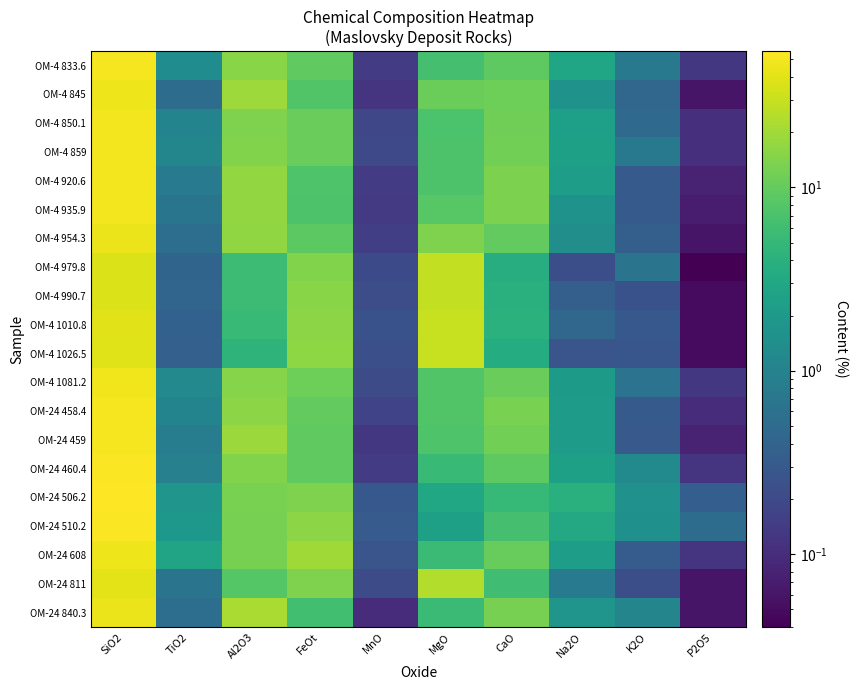

Reading left to right, list all the values displayed in this chart.

OM-4 833.6: SiO2=50.5	TiO2=1.3	Al2O3=15.2	FeOt=9.4	MnO=0.1	MgO=6.5	CaO=9.3	Na2O=2.8	K2O=0.8	P2O5=0.1
OM-4 845: SiO2=45.9	TiO2=0.5	Al2O3=19.0	FeOt=7.7	MnO=0.1	MgO=10.8	CaO=11.3	Na2O=1.6	K2O=0.4	P2O5=0.1
OM-4 850.1: SiO2=49.0	TiO2=1.1	Al2O3=13.8	FeOt=10.7	MnO=0.2	MgO=7.1	CaO=11.5	Na2O=2.4	K2O=0.5	P2O5=0.1
OM-4 859: SiO2=48.2	TiO2=1.1	Al2O3=13.9	FeOt=10.6	MnO=0.2	MgO=7.2	CaO=11.8	Na2O=2.4	K2O=0.7	P2O5=0.1
OM-4 920.6: SiO2=48.4	TiO2=0.8	Al2O3=17.2	FeOt=7.6	MnO=0.1	MgO=7.3	CaO=13.2	Na2O=2.3	K2O=0.3	P2O5=0.1
OM-4 935.9: SiO2=48.2	TiO2=0.7	Al2O3=17.3	FeOt=7.2	MnO=0.1	MgO=8.5	CaO=13.4	Na2O=1.6	K2O=0.3	P2O5=0.1
OM-4 954.3: SiO2=44.7	TiO2=0.6	Al2O3=16.8	FeOt=9.0	MnO=0.2	MgO=13.5	CaO=9.9	Na2O=1.4	K2O=0.4	P2O5=0.1
OM-4 979.8: SiO2=37.6	TiO2=0.4	Al2O3=5.7	FeOt=13.9	MnO=0.2	MgO=28.5	CaO=3.6	Na2O=0.2	K2O=0.6	P2O5=0.0
OM-4 990.7: SiO2=37.8	TiO2=0.4	Al2O3=5.6	FeOt=15.4	MnO=0.2	MgO=28.6	CaO=3.9	Na2O=0.4	K2O=0.2	P2O5=0.1
OM-4 1010.8: SiO2=39.7	TiO2=0.4	Al2O3=5.3	FeOt=15.8	MnO=0.2	MgO=29.7	CaO=4.1	Na2O=0.4	K2O=0.3	P2O5=0.1
OM-4 1026.5: SiO2=38.3	TiO2=0.4	Al2O3=4.4	FeOt=16.4	MnO=0.2	MgO=29.7	CaO=3.5	Na2O=0.3	K2O=0.3	P2O5=0.1
OM-4 1081.2: SiO2=47.8	TiO2=1.2	Al2O3=15.0	FeOt=11.2	MnO=0.2	MgO=7.8	CaO=10.7	Na2O=2.0	K2O=0.6	P2O5=0.1
OM-24 458.4: SiO2=49.5	TiO2=1.0	Al2O3=15.7	FeOt=9.7	MnO=0.2	MgO=7.7	CaO=12.8	Na2O=2.1	K2O=0.3	P2O5=0.1
OM-24 459: SiO2=49.4	TiO2=0.8	Al2O3=18.8	FeOt=9.4	MnO=0.1	MgO=7.6	CaO=12.0	Na2O=2.2	K2O=0.3	P2O5=0.1
OM-24 460.4: SiO2=52.3	TiO2=0.9	Al2O3=14.1	FeOt=9.4	MnO=0.1	MgO=5.3	CaO=9.2	Na2O=2.4	K2O=1.3	P2O5=0.1
OM-24 506.2: SiO2=55.3	TiO2=1.8	Al2O3=13.1	FeOt=13.8	MnO=0.3	MgO=3.0	CaO=5.1	Na2O=3.9	K2O=1.6	P2O5=0.3
OM-24 510.2: SiO2=53.0	TiO2=1.9	Al2O3=12.5	FeOt=15.9	MnO=0.3	MgO=2.4	CaO=6.6	Na2O=3.1	K2O=1.5	P2O5=0.5
OM-24 608: SiO2=46.3	TiO2=2.8	Al2O3=12.7	FeOt=19.6	MnO=0.3	MgO=5.5	CaO=10.3	Na2O=2.2	K2O=0.3	P2O5=0.1
OM-24 811: SiO2=41.6	TiO2=0.6	Al2O3=8.1	FeOt=13.8	MnO=0.2	MgO=23.7	CaO=6.0	Na2O=0.8	K2O=0.2	P2O5=0.1
OM-24 840.3: SiO2=45.1	TiO2=0.5	Al2O3=22.2	FeOt=6.1	MnO=0.1	MgO=5.5	CaO=12.7	Na2O=1.7	K2O=1.1	P2O5=0.1